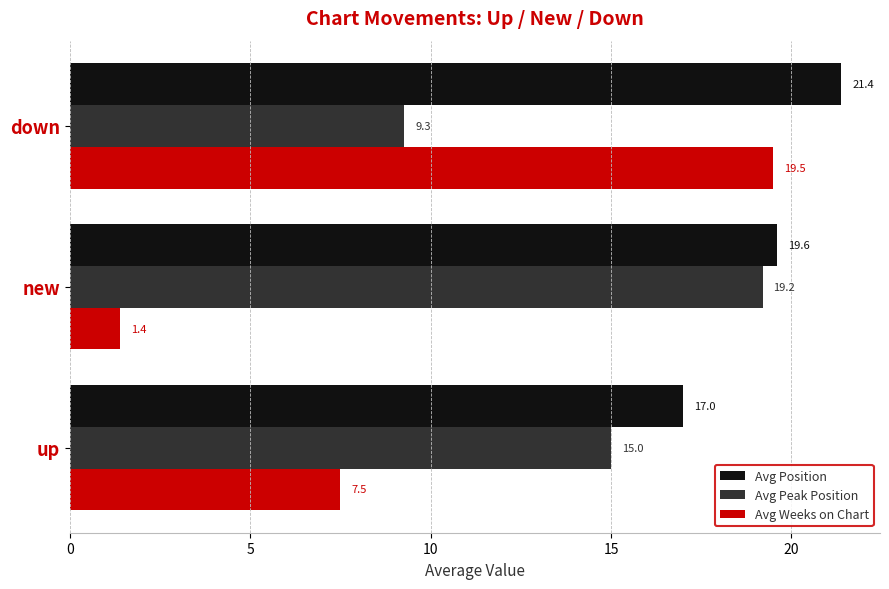

At how many categories does at least one series exceed 11?

3